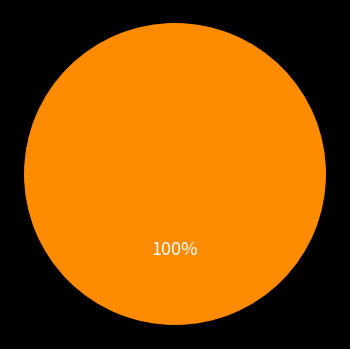

Is there a majority slice in this chart?

Yes